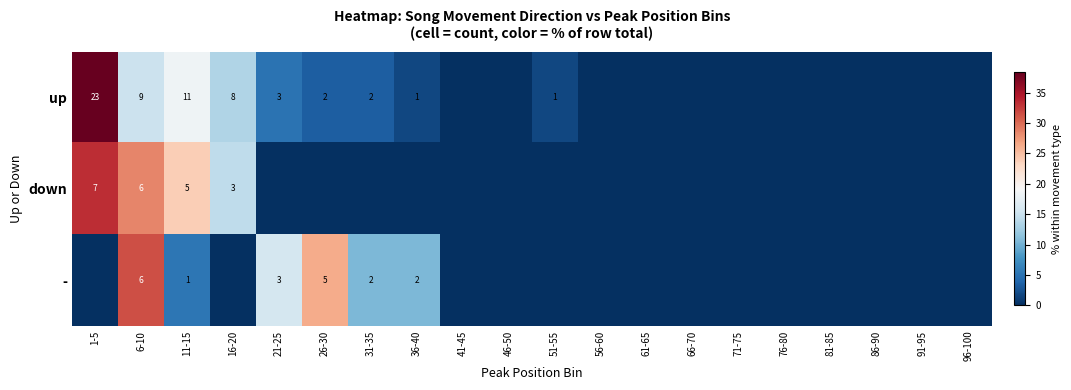

What is the total value across all series at 21-25?

20.8